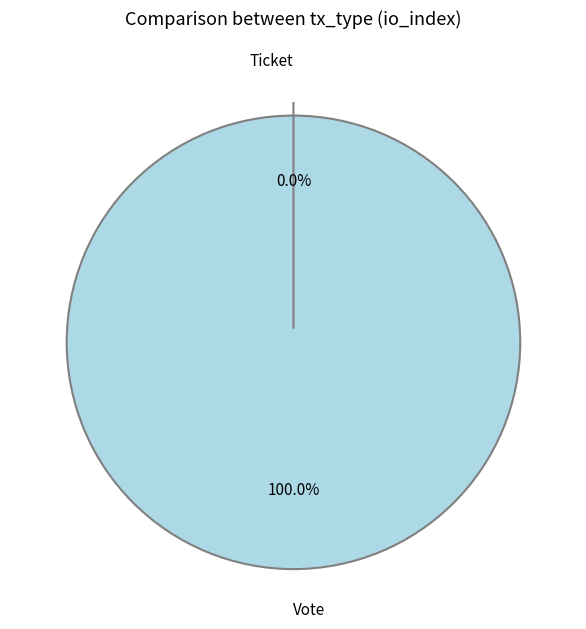

Count the number of slices in the pie.

2